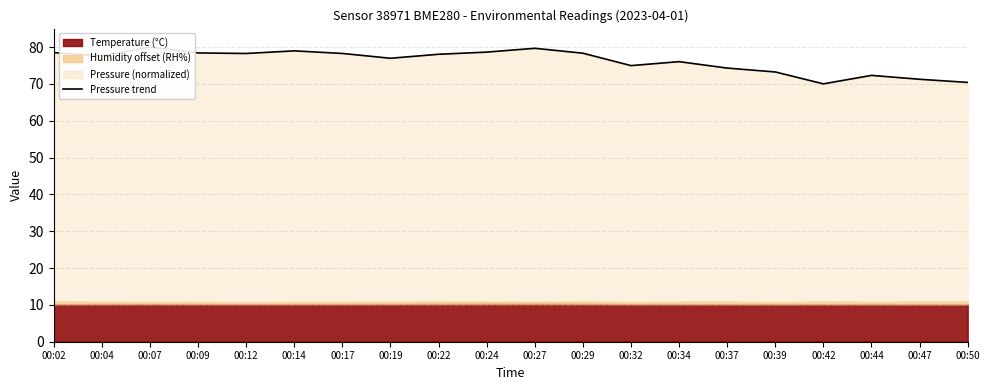

How many lines are shown in the chart?

1